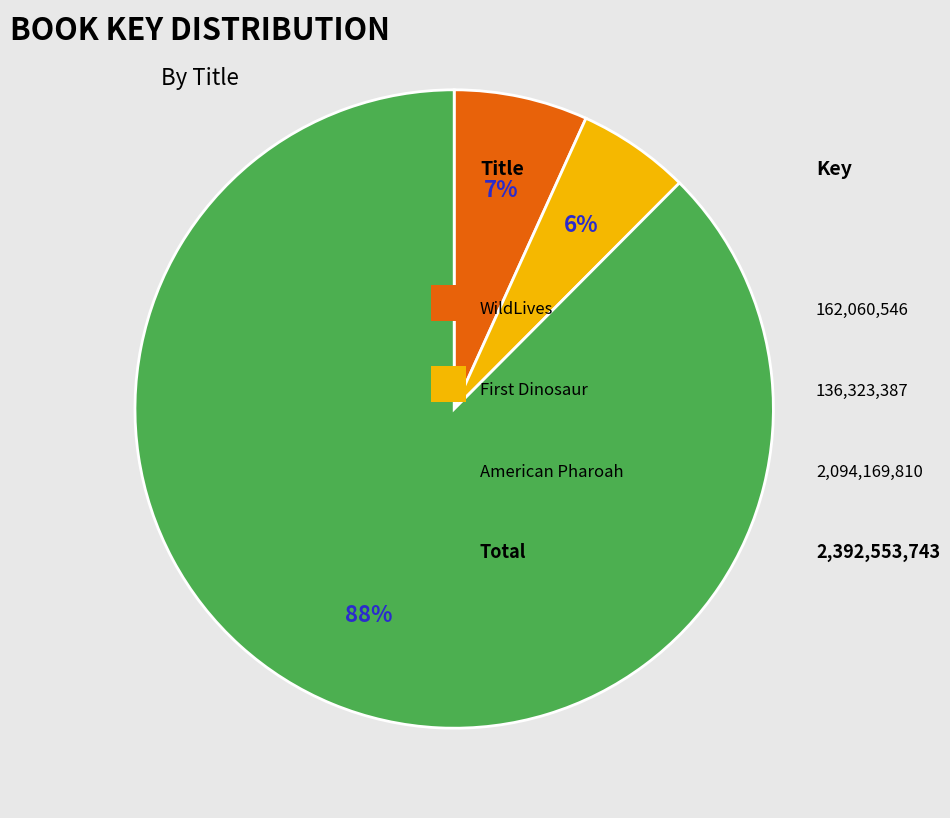

To the nearest percent, what is the average slice percentage?

33%